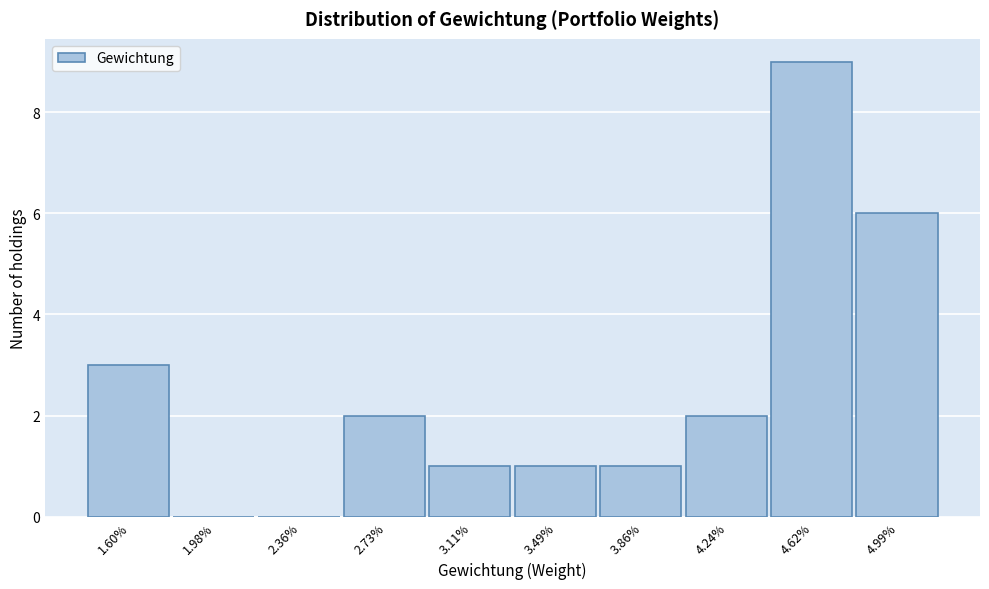

Reading left to right, what are all the values shown in this chart?

1.60%=3	1.98%=0	2.36%=0	2.73%=2	3.11%=1	3.49%=1	3.86%=1	4.24%=2	4.62%=9	4.99%=6